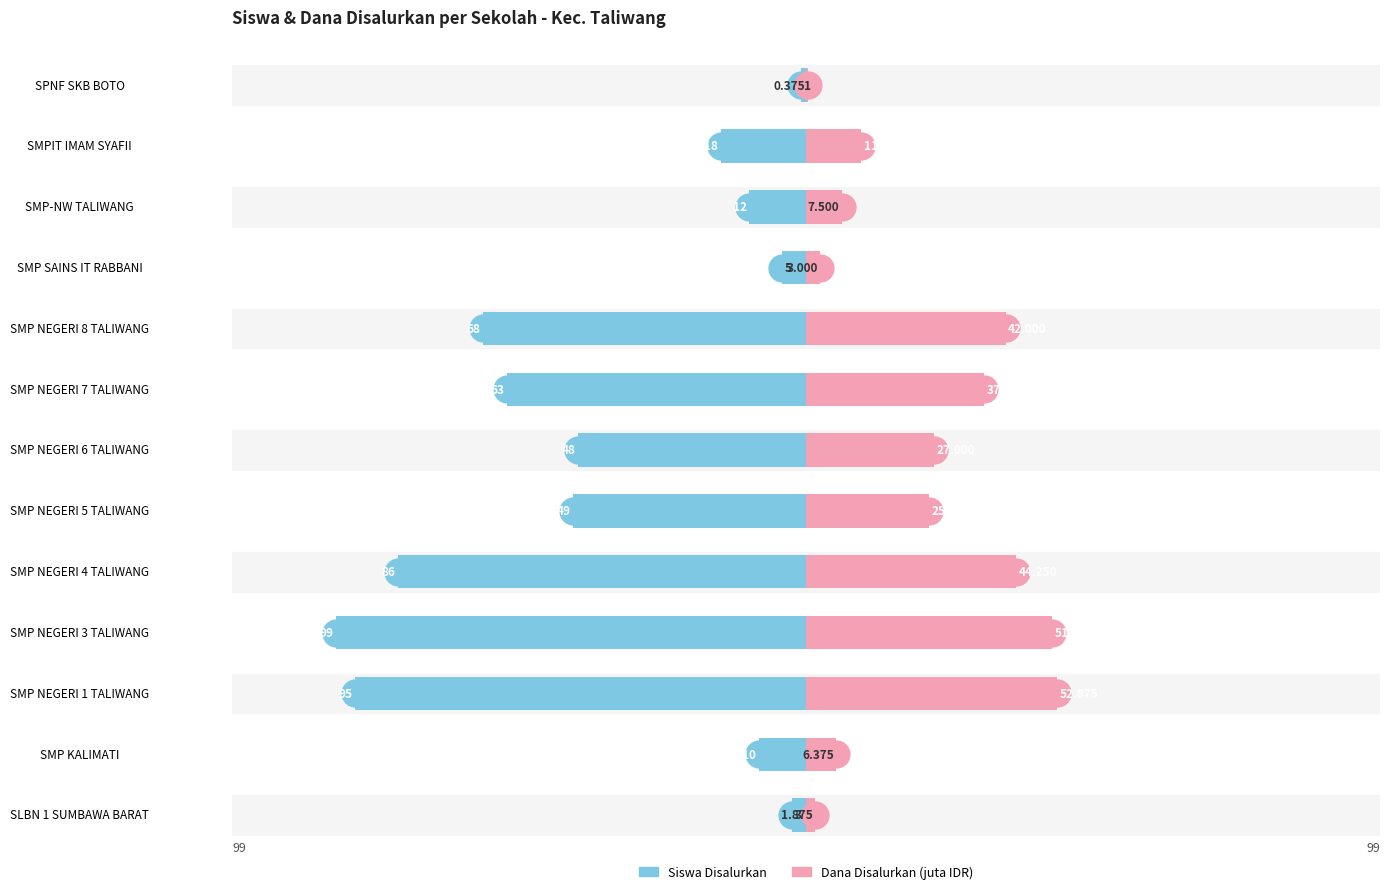

Which series reaches the maximum Y coordinate?

Dana Disalurkan (juta IDR)